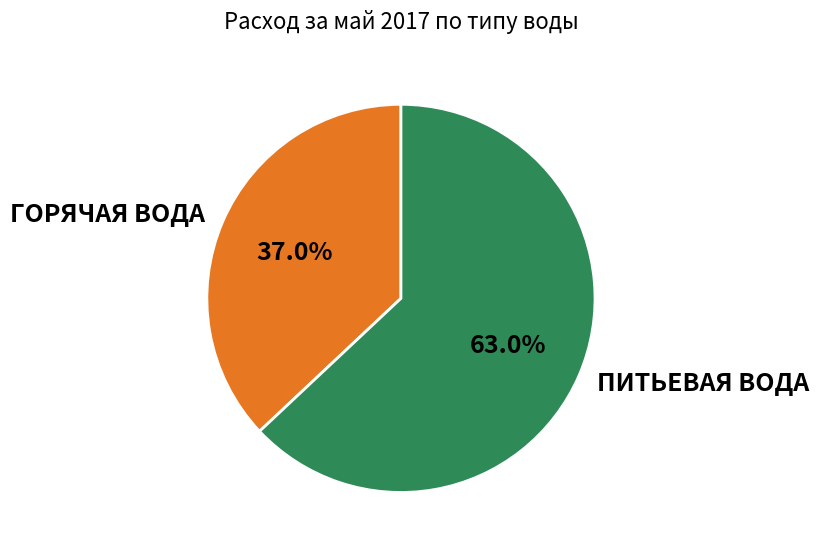

What percentage is NOT represented by ПИТЬЕВАЯ ВОДА?

37.0%